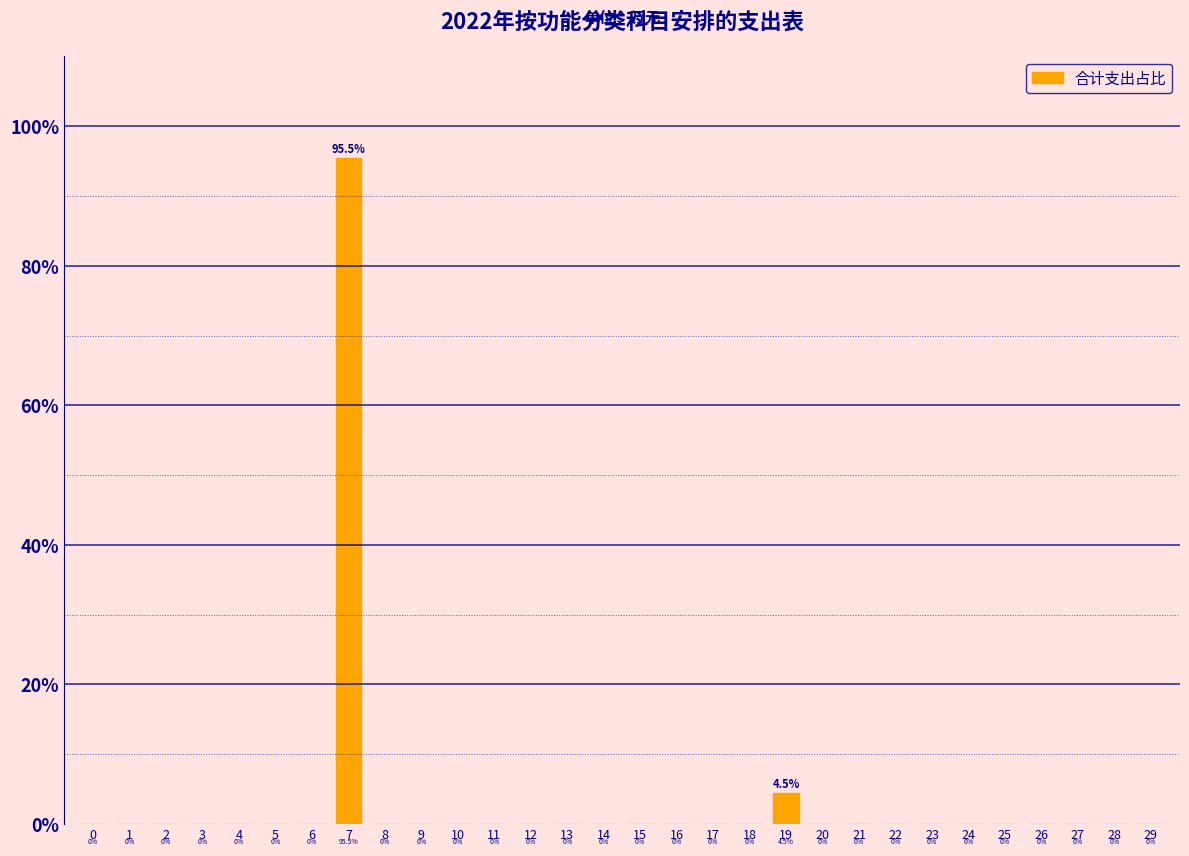

Reading left to right, extract all data points from this chart.

0=0.0	1=0.0	2=0.0	3=0.0	4=0.0	5=0.0	6=0.0	7=95.5	8=0.0	9=0.0	10=0.0	11=0.0	12=0.0	13=0.0	14=0.0	15=0.0	16=0.0	17=0.0	18=0.0	19=4.5	20=0.0	21=0.0	22=0.0	23=0.0	24=0.0	25=0.0	26=0.0	27=0.0	28=0.0	29=0.0